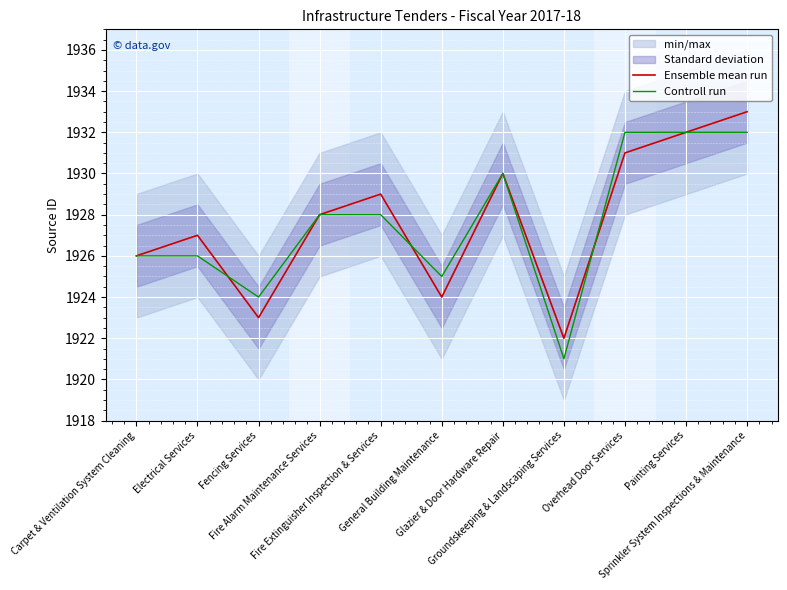

Where is the first local minimum for Ensemble mean run?

Fencing Services